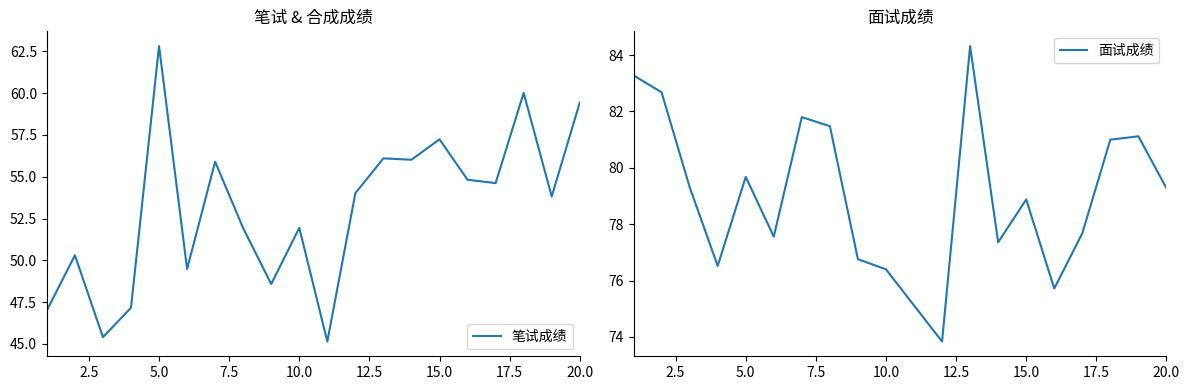

True or false: 笔试成绩 and 面试成绩 cross at least once.

False